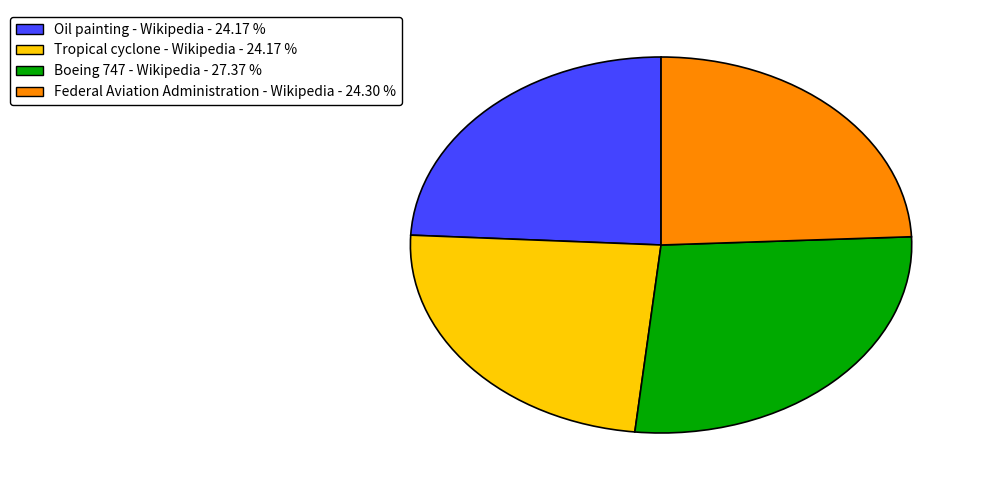

Approximately how many times larger is the value at Oil painting - Wikipedia compared to Boeing 747 - Wikipedia?

0.9